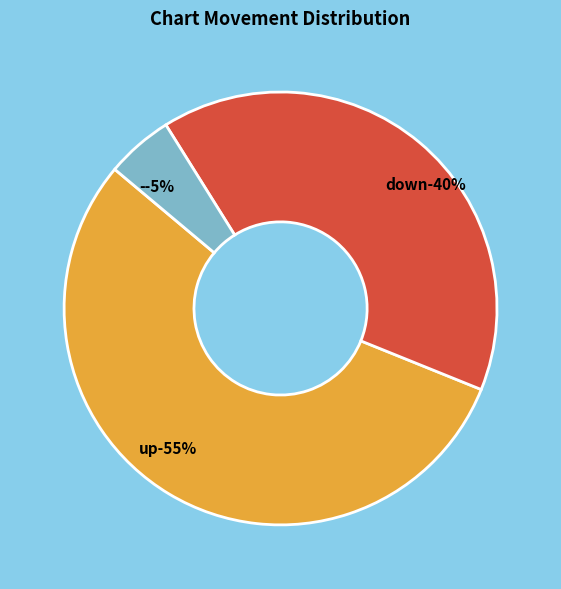

Between up and down, which is larger?

up